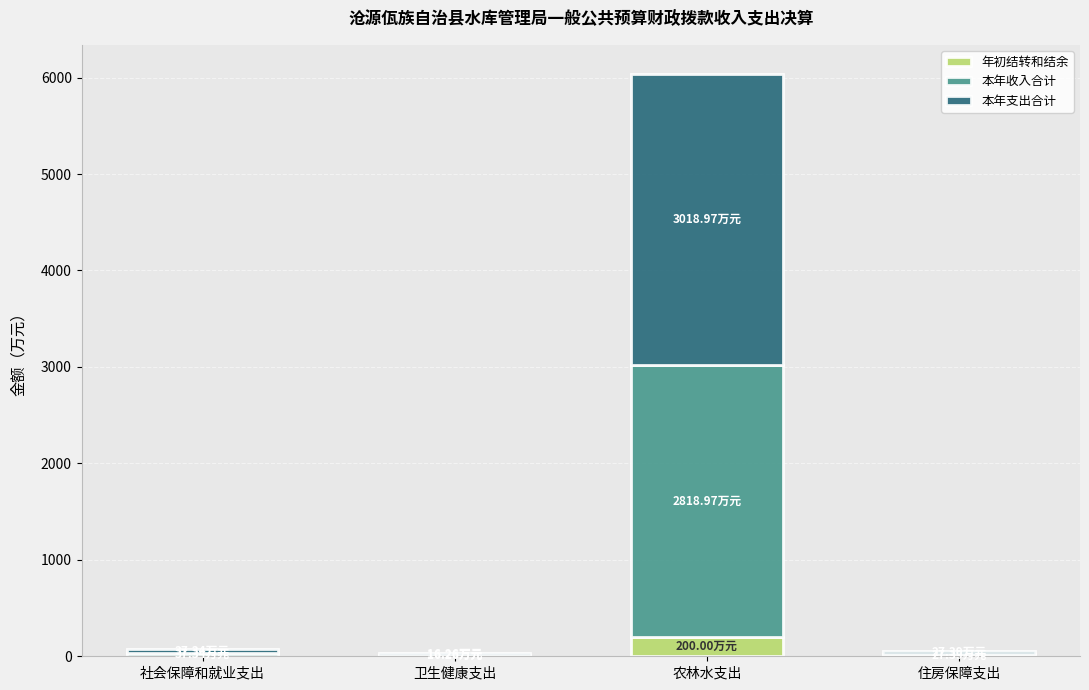

Which category has the highest value in the 年初结转和结余 series?

农林水支出